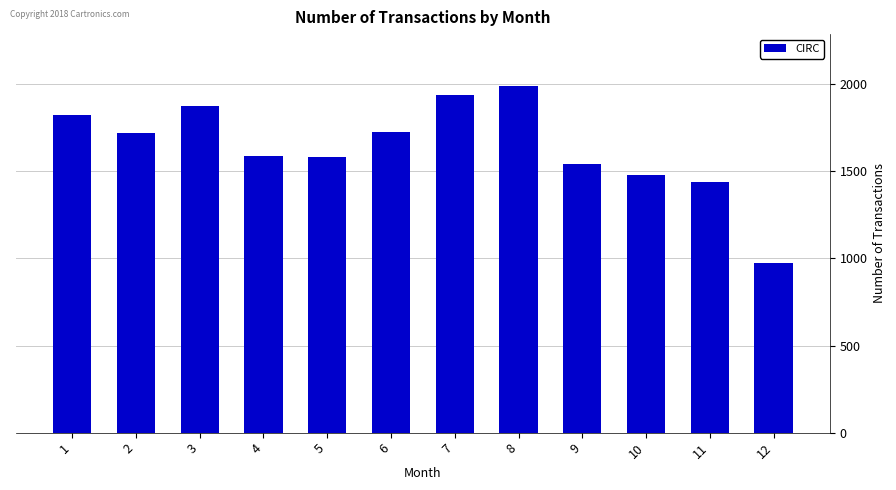

The value at 7 is 1192. True or false?

False